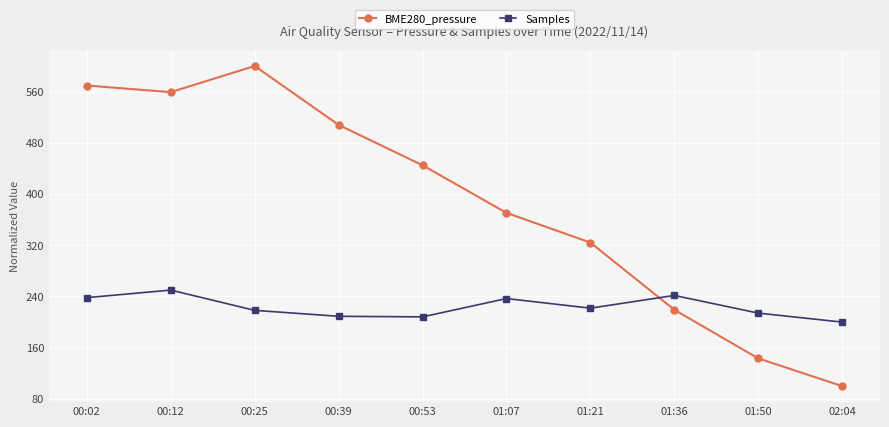

Which series has the largest total across all categories?

BME280_pressure